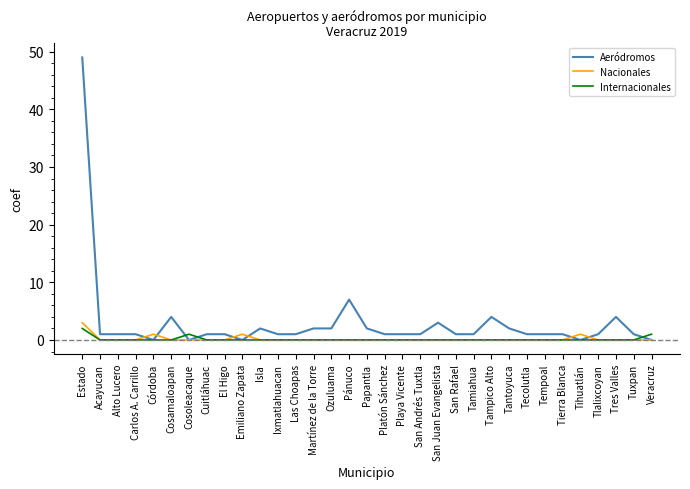

How many Nacionales values are between 0 and 1?

32